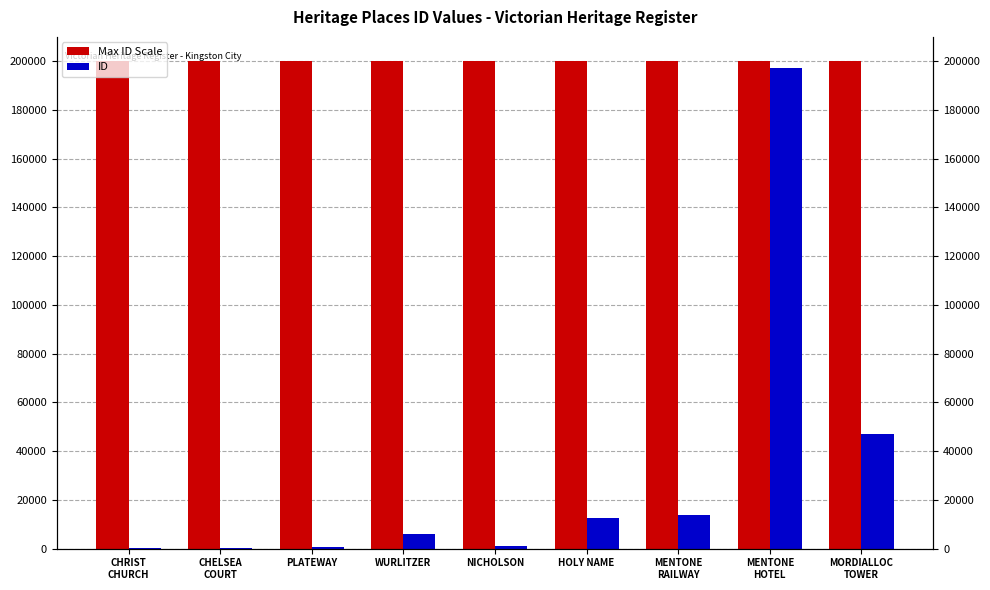

List the labels in order of Max ID Scale value, smallest first.

CHRIST
CHURCH, CHELSEA
COURT, PLATEWAY, WURLITZER, NICHOLSON, HOLY NAME, MENTONE
RAILWAY, MENTONE
HOTEL, MORDIALLOC
TOWER